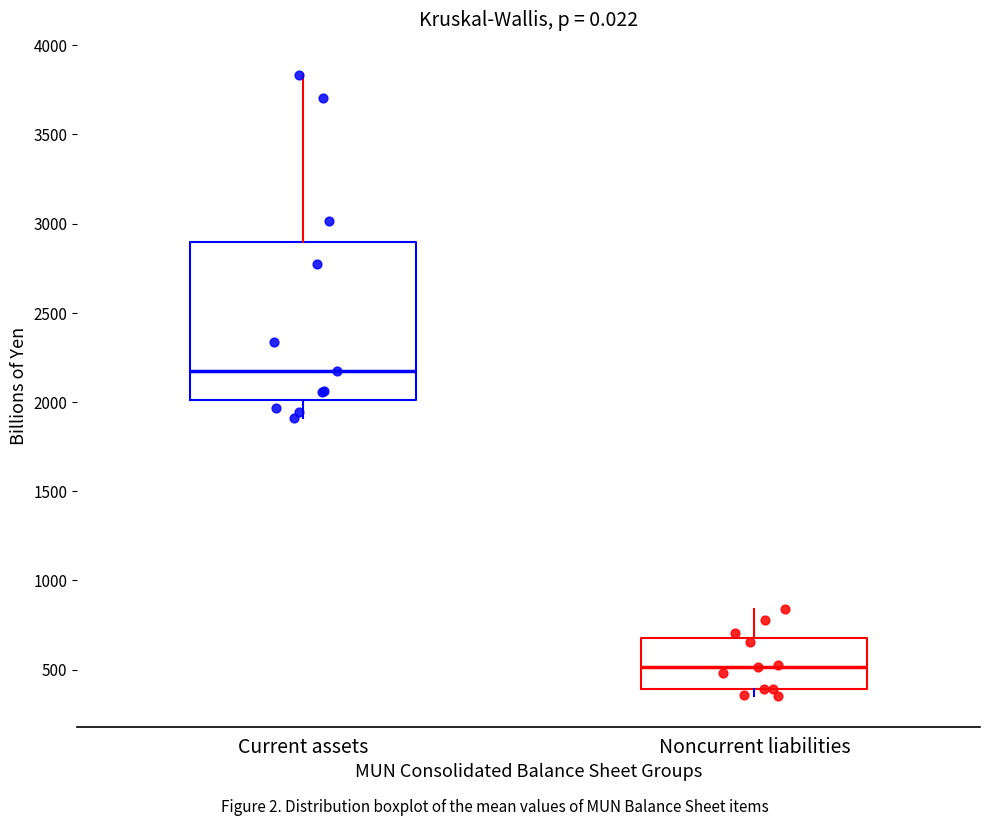

Reading left to right, read every box against the y-axis: the position of its median line, the range the box covers, and the ends of its whiskers. The values are not printed on the chart, so give them approximately, as read against the axis.

Current assets: median 2200, box 2000 to 2900, whiskers 1900 to 3850
Noncurrent liabilities: median 500, box 400 to 700, whiskers 350 to 850